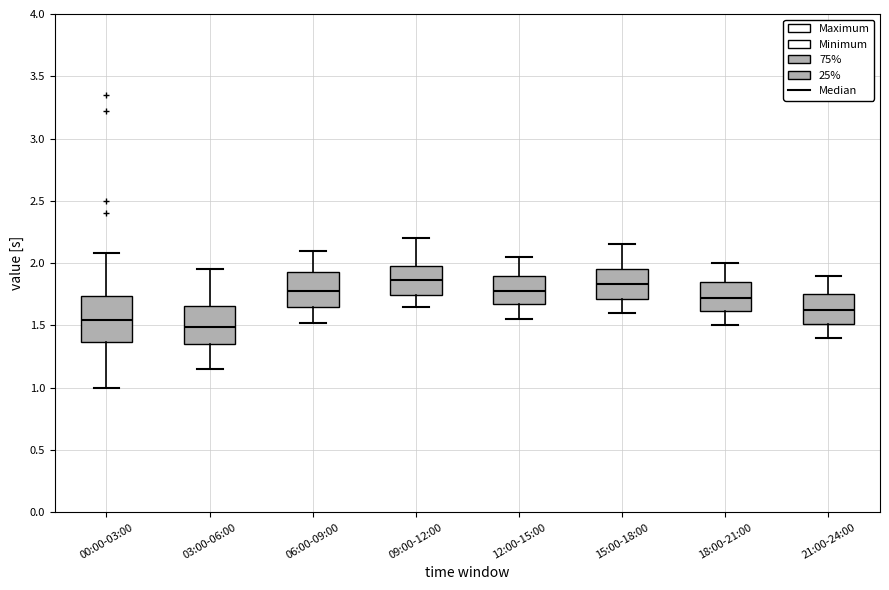

Reading left to right, transcribe this box plot: for each box, give where its median line is, the range the box spans, and where its two whiskers end, as read against the y-axis. The values are not printed on the chart, so give them approximately, as read against the axis.

00:00-03:00: median 1.55, box 1.35 to 1.75, whiskers 1.00 to 2.10
03:00-06:00: median 1.50, box 1.35 to 1.65, whiskers 1.15 to 1.95
06:00-09:00: median 1.80, box 1.65 to 1.95, whiskers 1.50 to 2.10
09:00-12:00: median 1.85, box 1.75 to 2.00, whiskers 1.65 to 2.20
12:00-15:00: median 1.80, box 1.65 to 1.90, whiskers 1.55 to 2.05
15:00-18:00: median 1.85, box 1.70 to 1.95, whiskers 1.60 to 2.15
18:00-21:00: median 1.70, box 1.60 to 1.85, whiskers 1.50 to 2.00
21:00-24:00: median 1.60, box 1.50 to 1.75, whiskers 1.40 to 1.90